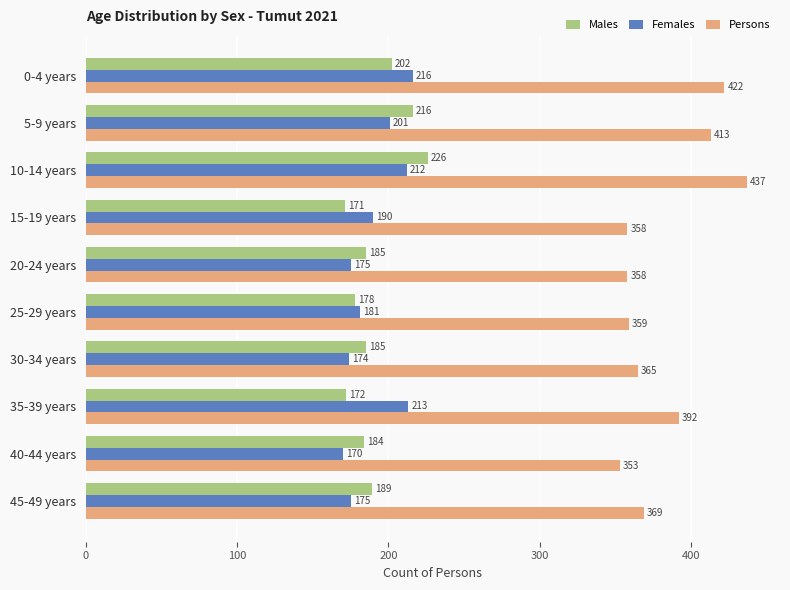

Which series changed the most between 5-9 years and 25-29 years?

Persons